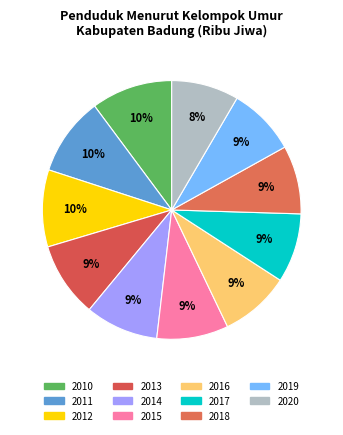

What is the ratio of the value at 2016 to the value at 2011?

0.9